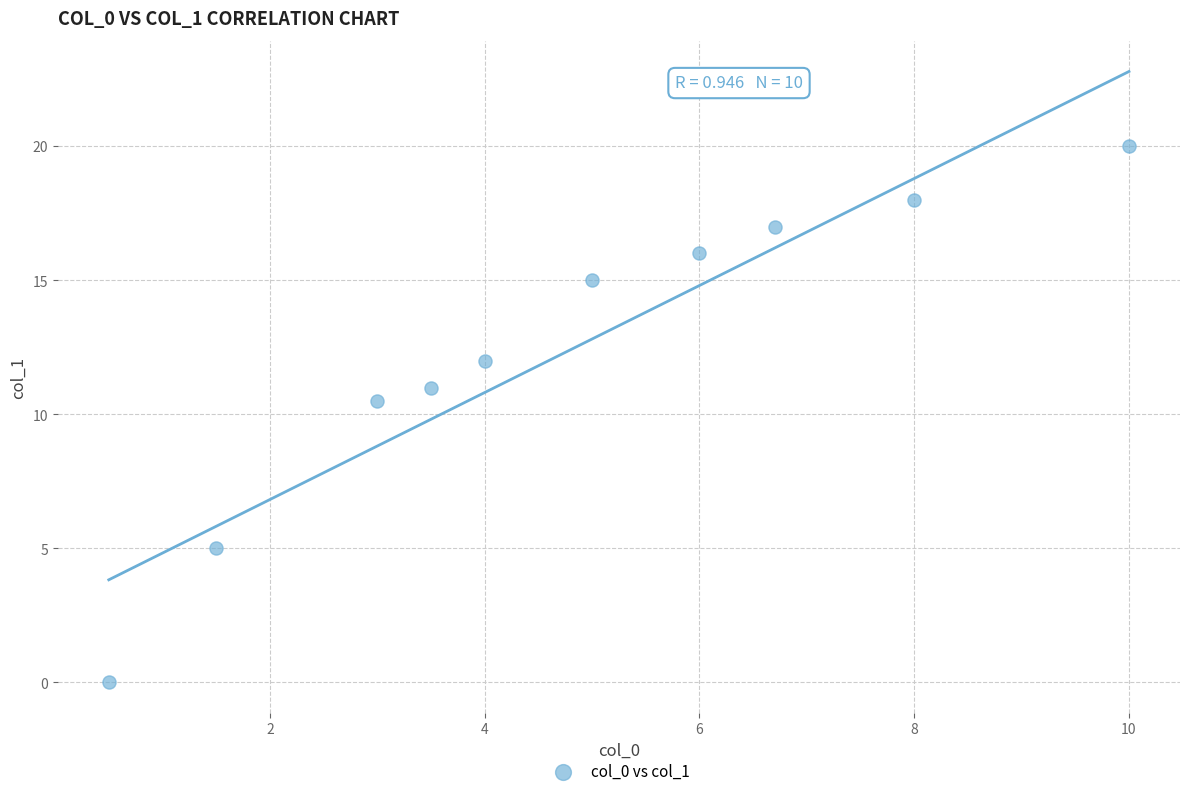

What Y value in the scatter plot is closest to 10?

10.5